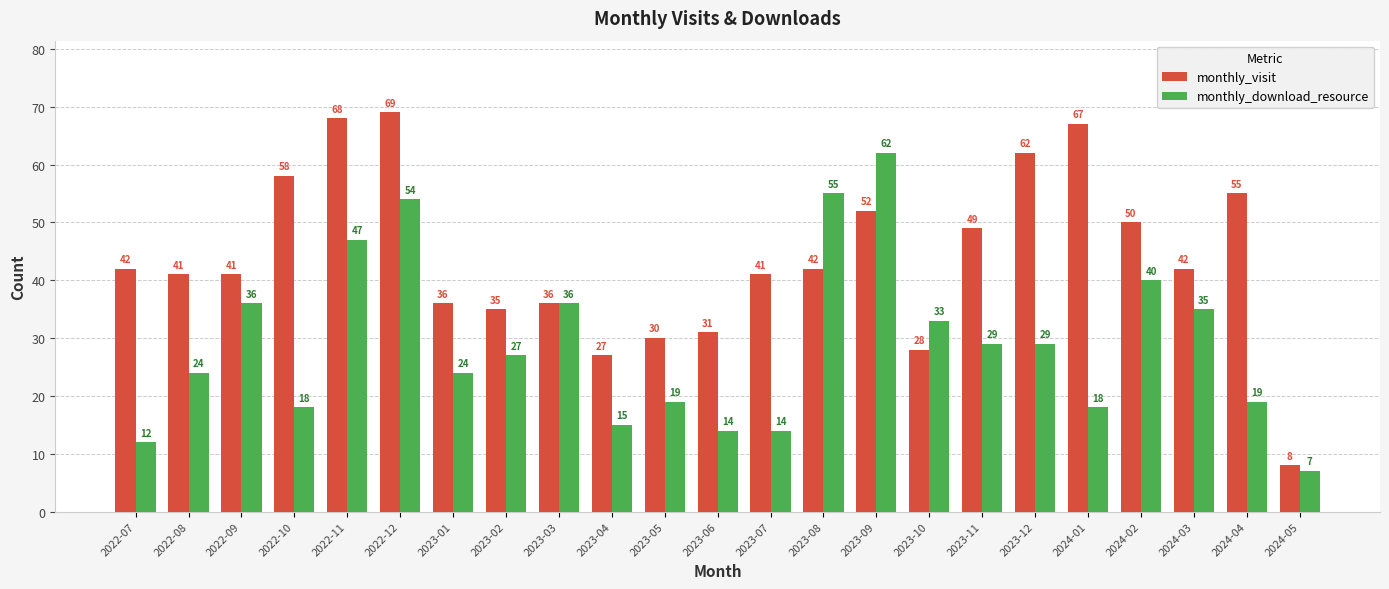

Reading left to right, what are all the values shown in this chart?

monthly_visit: 42	41	41	58	68	69	36	35	36	27	30	31	41	42	52	28	49	62	67	50	42	55	8
monthly_download_resource: 12	24	36	18	47	54	24	27	36	15	19	14	14	55	62	33	29	29	18	40	35	19	7